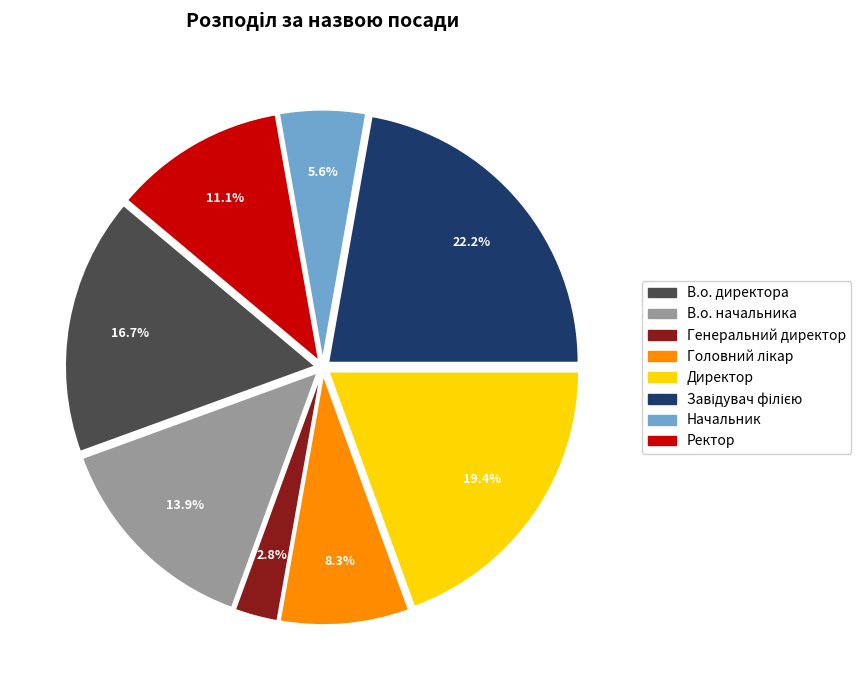

To the nearest percent, what is the difference between the largest and smallest slice percentages?

19%